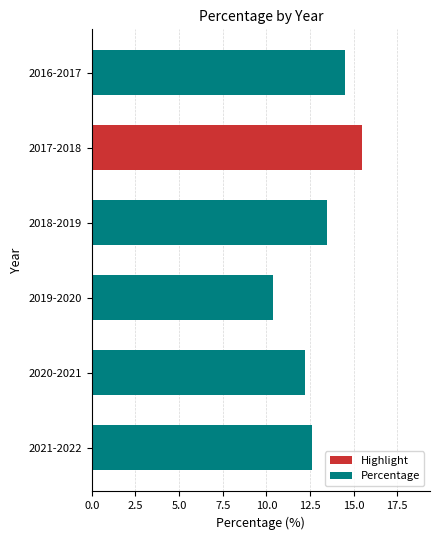

What is the change in value from 2016-2017 to 2020-2021?

-2.3